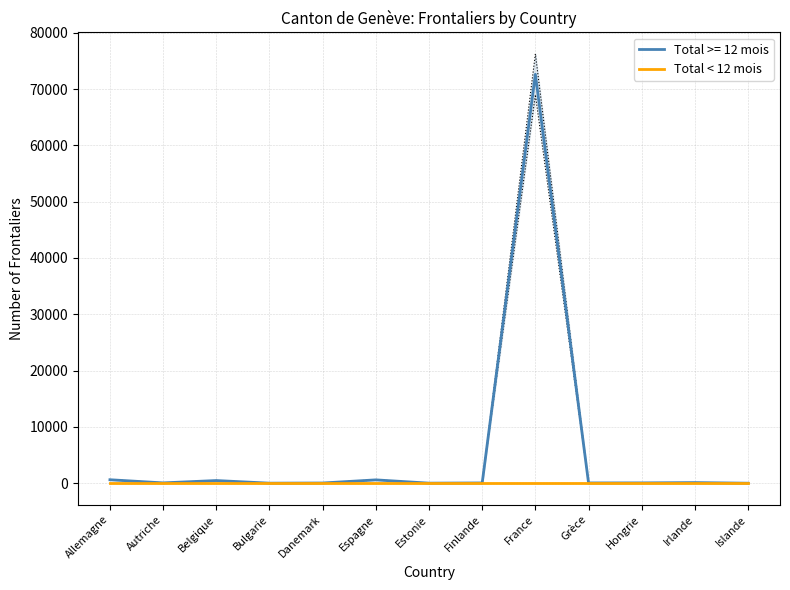

Between Danemark and Bulgarie, which is larger?

Danemark